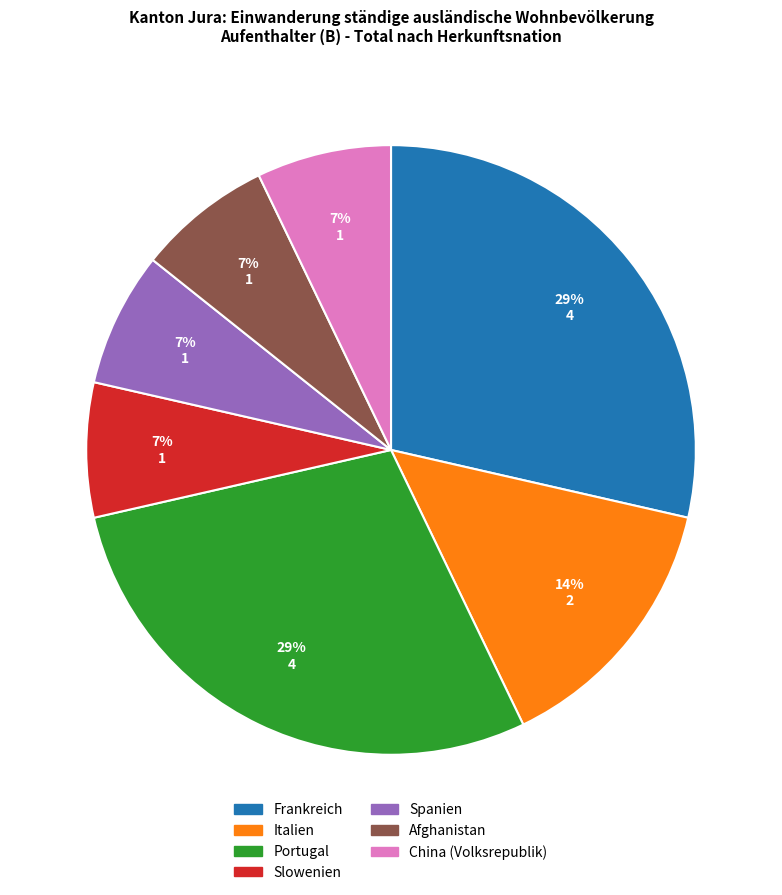

To the nearest percent, what percentage of the pie is Italien?

14%